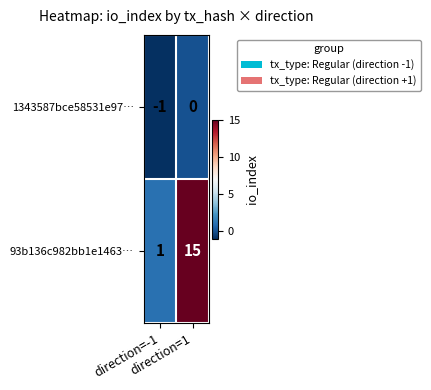

Rank the series by their maximum value, from lowest to highest.

1343587bce58531e97…, 93b136c982bb1e1463…